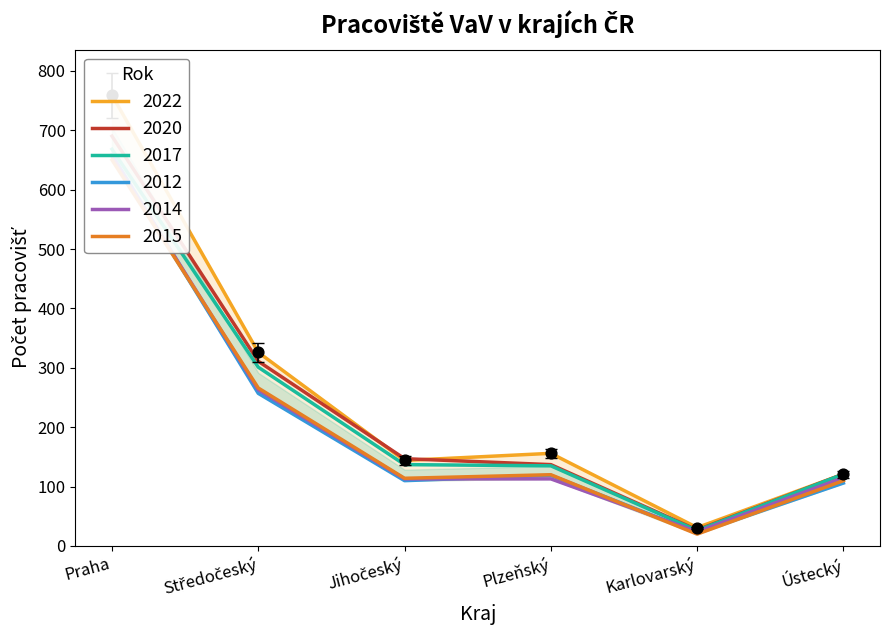

Which series has the widest spread of Y values?

2022